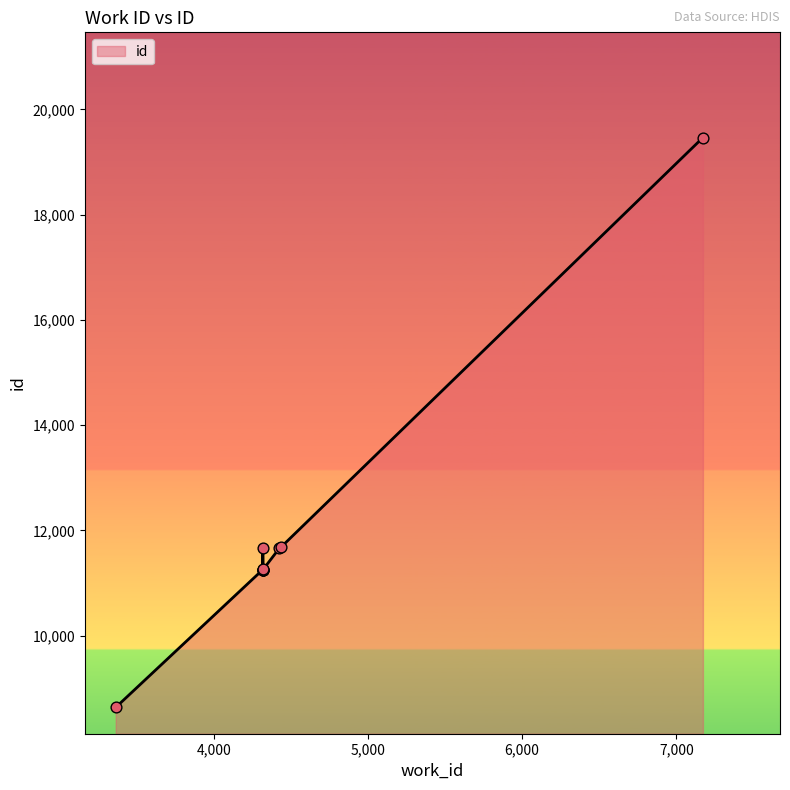

What is the ratio of the value at 4318 to the value at 4320?

1.0